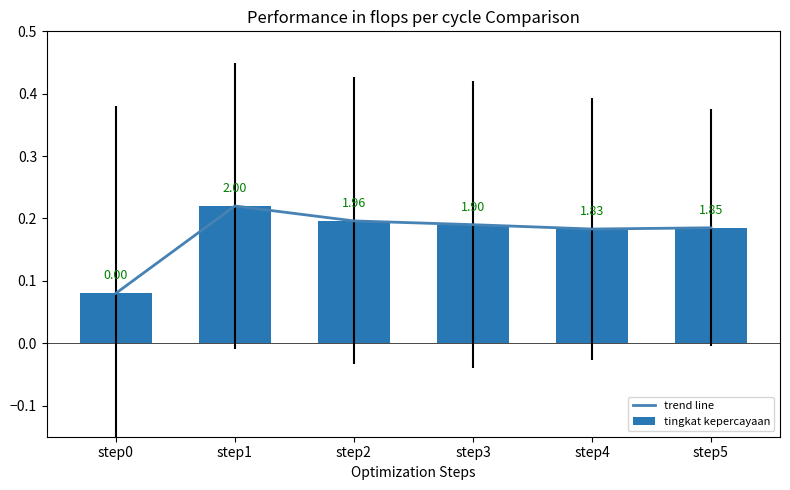

Which has a higher value, step4 or step1?

step1